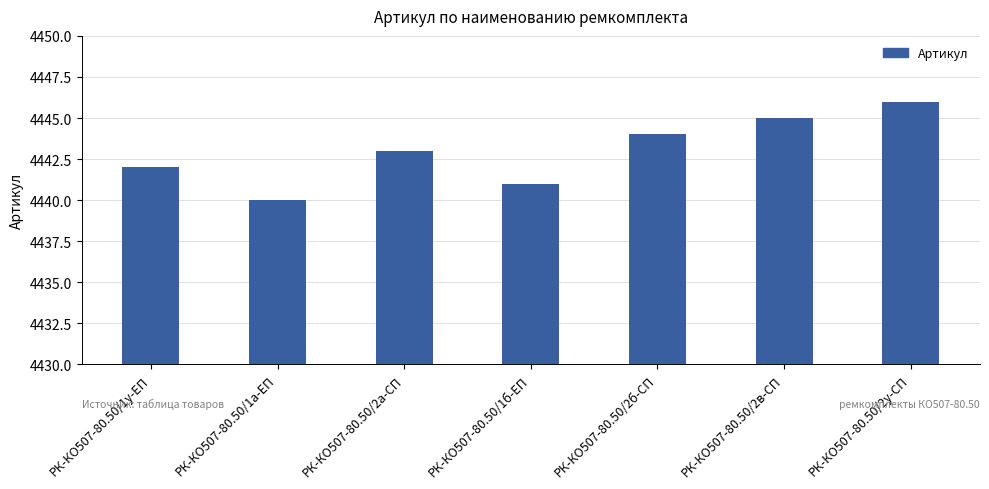

Which label corresponds to the largest value in the chart?

РК-КО507-80.50/2у-СП